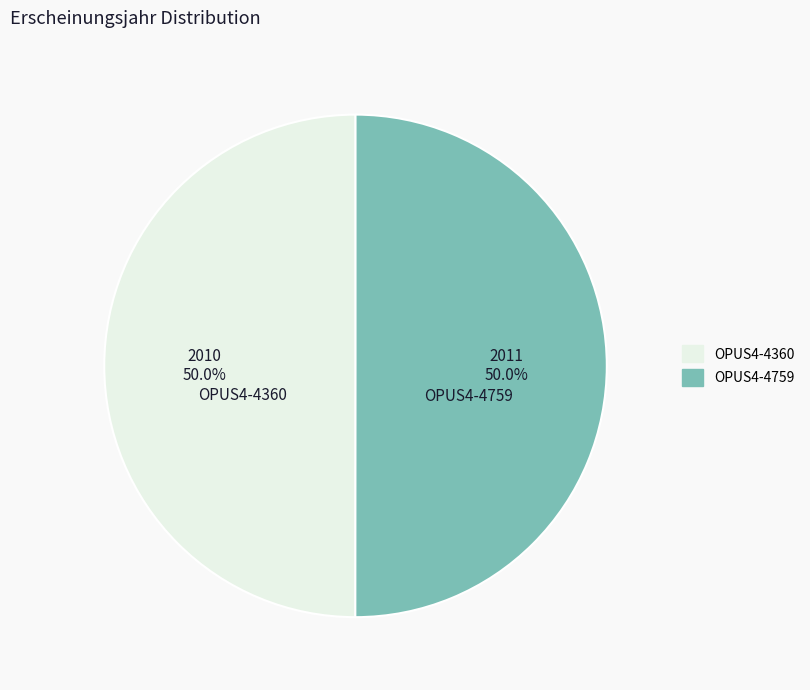

True or false: OPUS4-4759 accounts for 50% of the total.

True